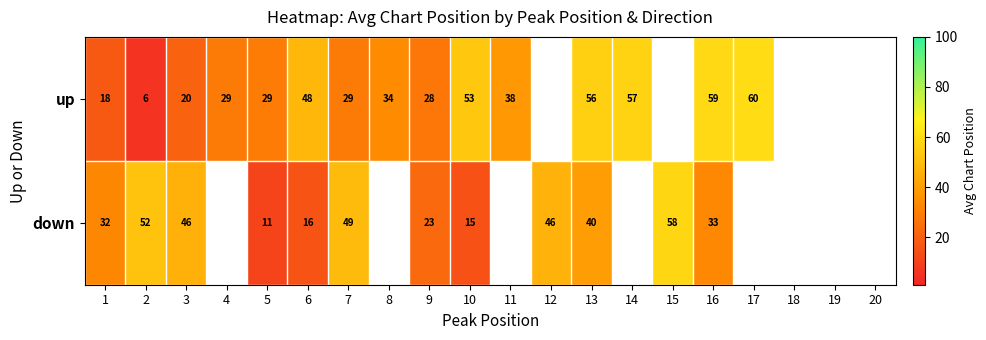

What is the difference between the highest and lowest values at 5?

18.0